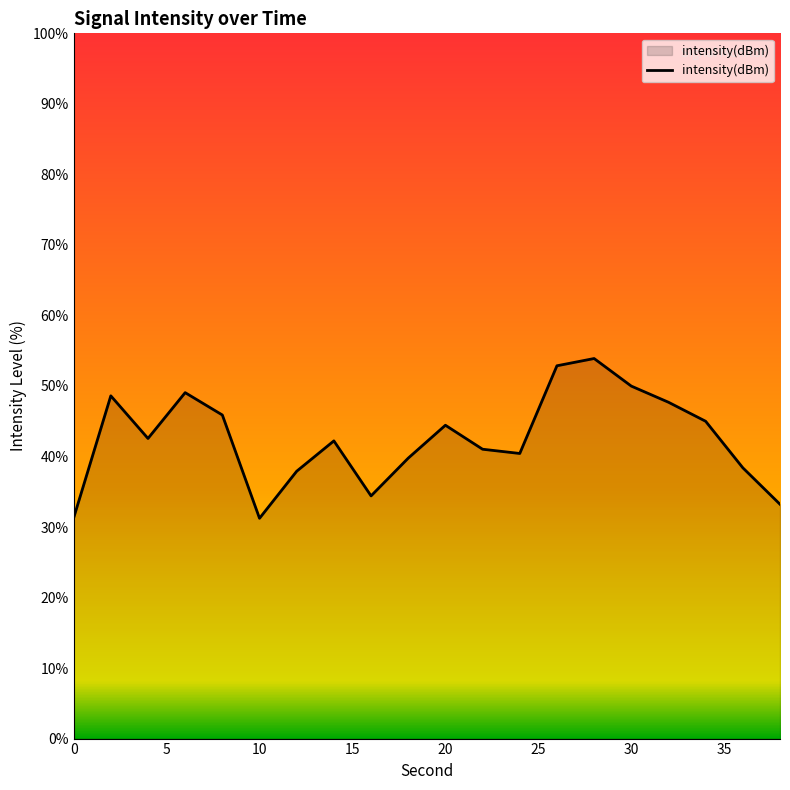

What is the difference between the maximum and minimum values?

22.7